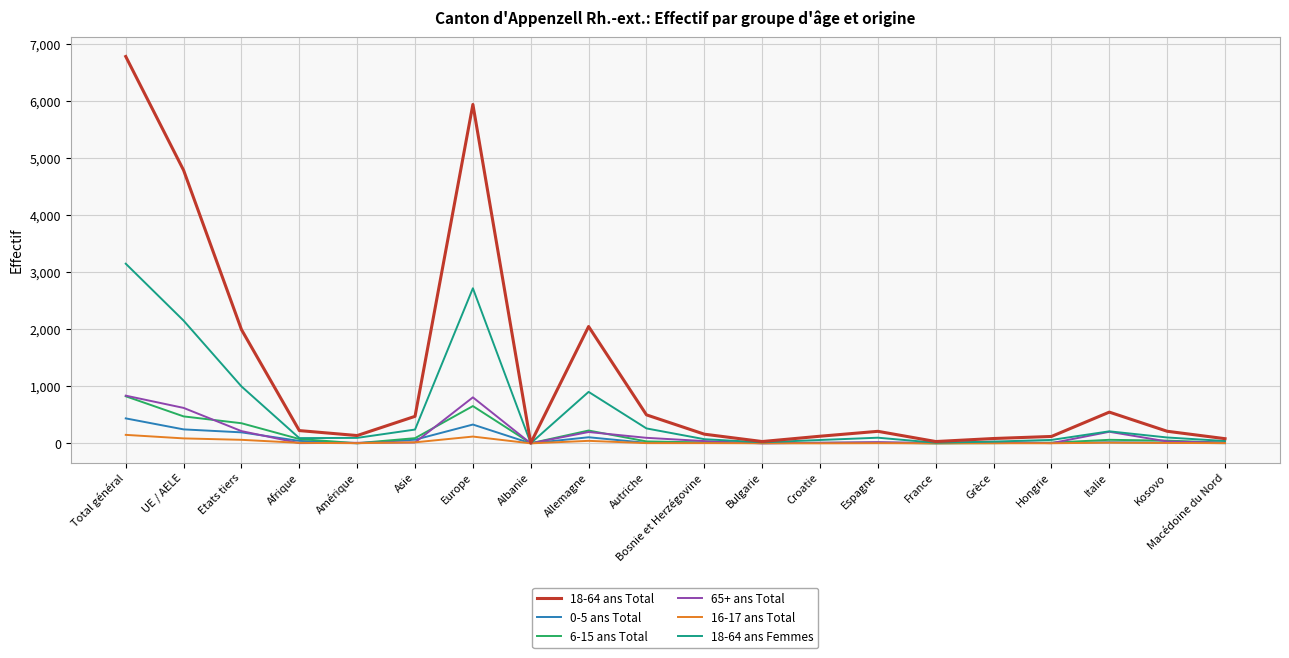

What position from the right is Hongrie?

4